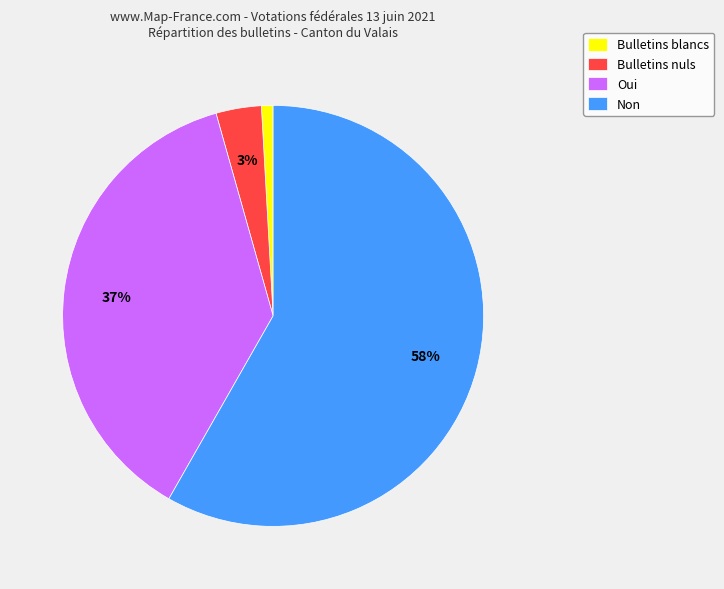

Rank the categories by value from highest to lowest.

Non, Oui, Bulletins nuls, Bulletins blancs